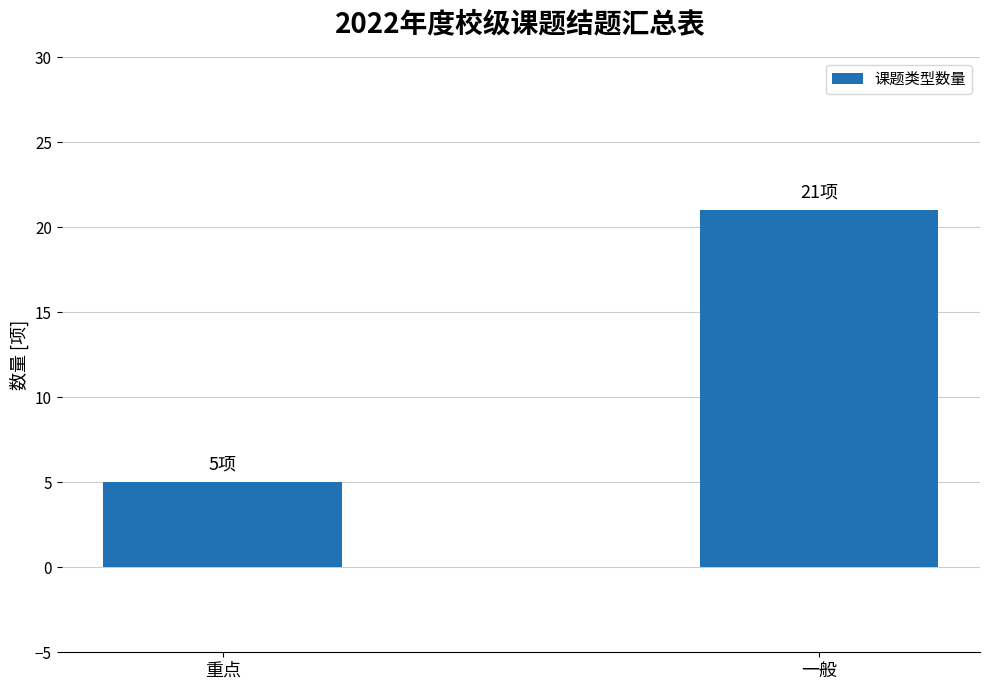

What is the difference between the maximum and minimum values?

16